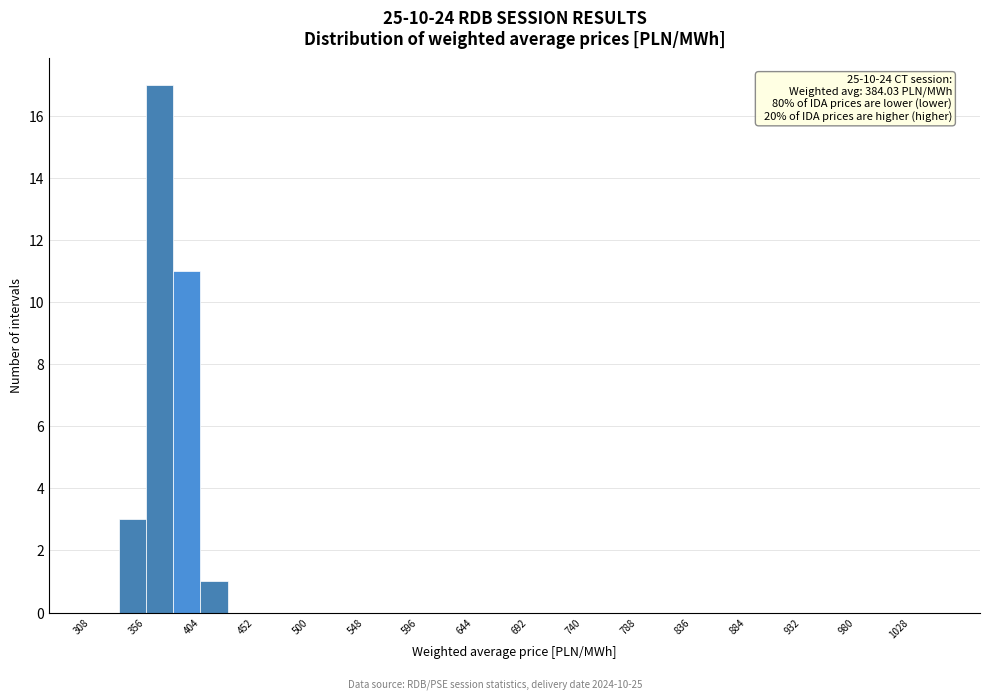

Which range on the x-axis has the tallest bar?

356 to 380